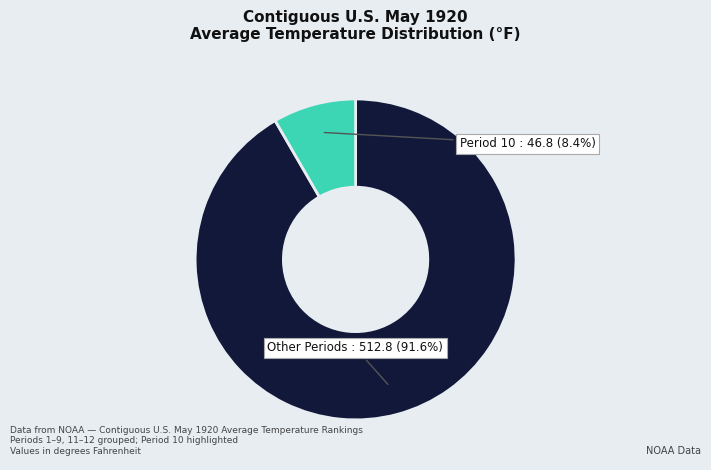

Is there a majority slice in this chart?

Yes